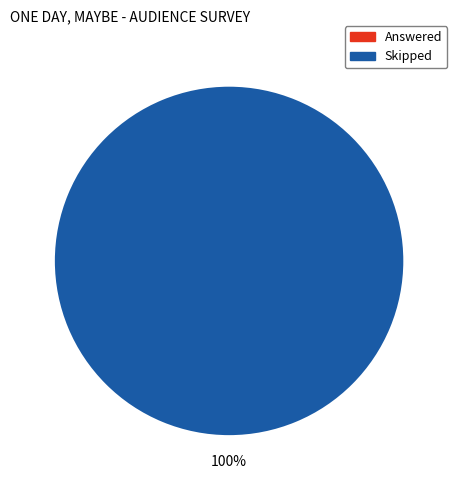

What is the change in value from Answered to Skipped?

+442